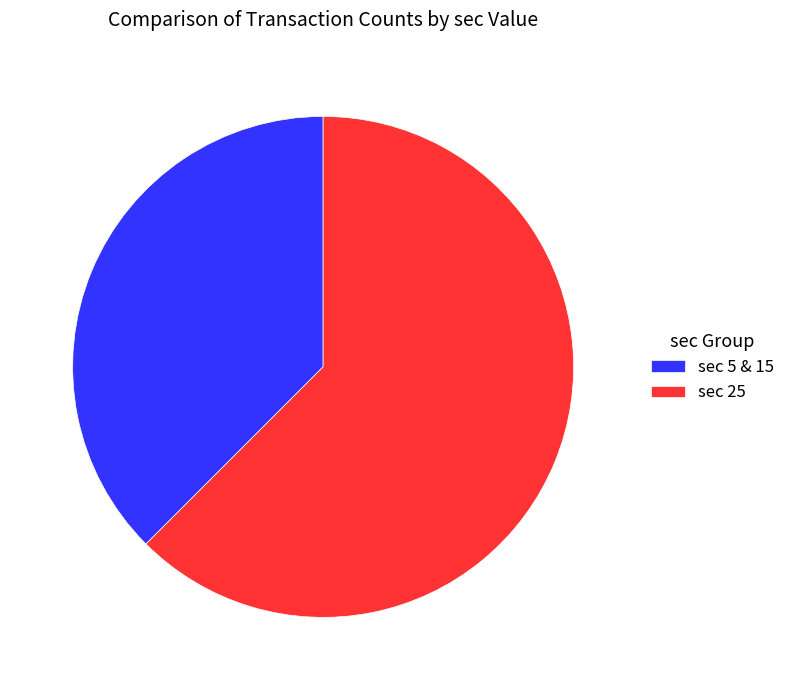

The sec 25 slice represents 62% of the pie. True or false?

True